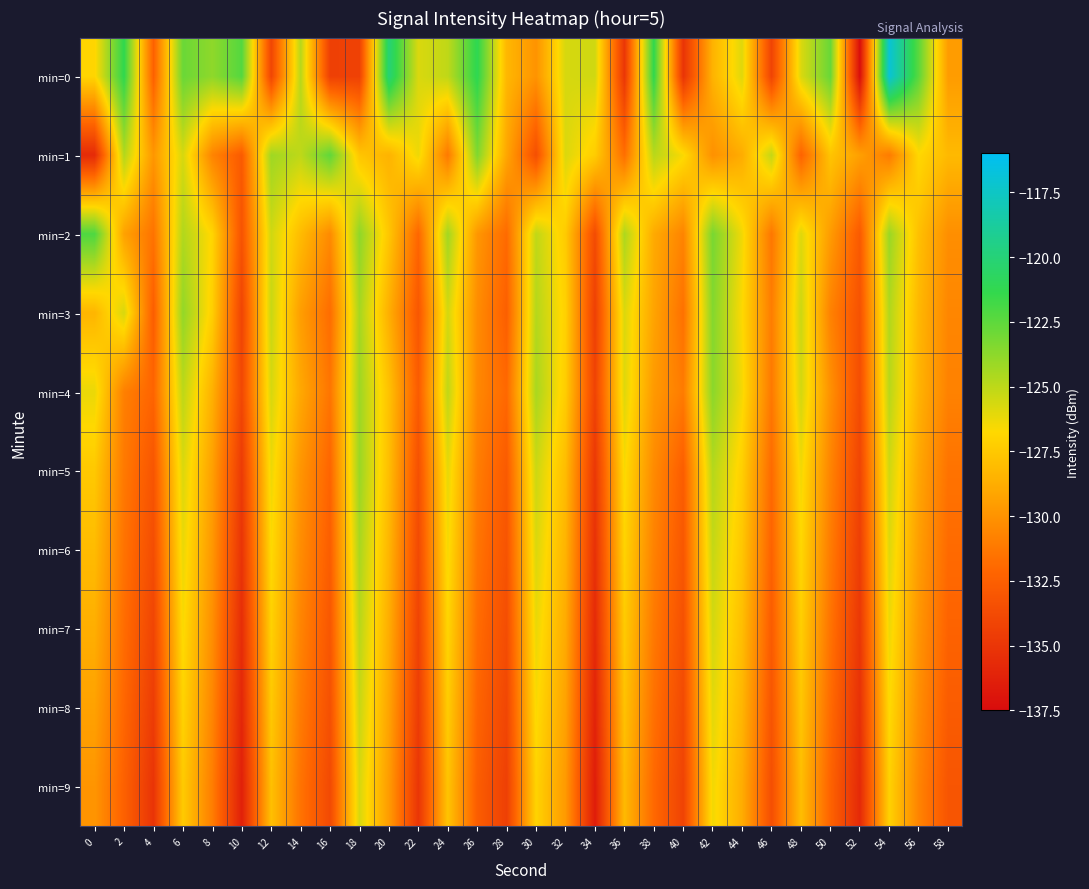

Reading right to left, list all the values displayed in this chart.

min=0: 58=-129.6	56=-122.5	54=-117.0	52=-137.3	50=-122.8	48=-125.8	46=-134.2	44=-125.9	42=-128.5	40=-135.1	38=-121.3	36=-135.0	34=-125.5	32=-125.7	30=-130.0	28=-128.3	26=-121.1	24=-125.1	22=-125.8	20=-120.0	18=-134.3	16=-134.4	14=-124.9	12=-134.0	10=-122.3	8=-123.8	6=-122.8	4=-132.4	2=-121.3	0=-126.9
min=1: 58=-128.2	56=-126.8	54=-131.1	52=-129.4	50=-127.7	48=-132.3	46=-125.2	44=-128.8	42=-130.1	40=-126.6	38=-124.9	36=-131.7	34=-127.3	32=-125.8	30=-133.5	28=-129.1	26=-123.4	24=-131.2	22=-126.3	20=-128.5	18=-127.6	16=-122.6	14=-125.1	12=-124.2	10=-132.8	8=-130.7	6=-125.7	4=-129.8	2=-124.7	0=-135.7
min=2: 58=-130.2	56=-127.9	54=-124.1	52=-132.8	50=-129.6	48=-125.9	46=-131.3	44=-126.4	42=-123.2	40=-130.7	38=-128.9	36=-124.6	34=-133.7	32=-127.4	30=-125.1	28=-131.9	26=-129.8	24=-124.3	22=-132.1	20=-127.6	18=-123.8	16=-130.4	14=-128.1	12=-125.5	10=-133.2	8=-126.9	6=-124.7	4=-131.5	2=-129.3	0=-122.1
min=3: 58=-130.6	56=-128.3	54=-124.7	52=-133.3	50=-130.8	48=-125.4	46=-131.0	44=-126.7	42=-123.5	40=-131.6	38=-129.2	36=-125.8	34=-134.4	32=-127.1	30=-124.8	28=-132.5	26=-130.3	24=-125.6	22=-133.0	20=-128.7	18=-124.4	16=-131.8	14=-129.5	12=-125.3	10=-134.1	8=-127.2	6=-123.9	4=-132.6	2=-125.7	0=-128.4
min=4: 58=-130.8	56=-128.5	54=-124.9	52=-133.6	50=-130.1	48=-125.6	46=-131.2	44=-126.5	42=-123.7	40=-131.1	38=-129.7	36=-125.9	34=-134.2	32=-127.3	30=-124.5	28=-132.0	26=-130.5	24=-125.1	22=-132.7	20=-127.8	18=-124.2	16=-131.4	14=-129.0	12=-125.7	10=-133.9	8=-128.6	6=-125.0	4=-132.2	2=-130.9	0=-126.2
min=5: 58=-131.5	56=-129.1	54=-125.5	52=-134.1	50=-130.7	48=-126.4	46=-131.9	44=-127.2	42=-124.8	40=-132.6	38=-130.4	36=-126.6	34=-134.9	32=-128.1	30=-125.4	28=-132.8	26=-131.0	24=-126.1	22=-133.4	20=-128.0	18=-124.1	16=-132.2	14=-129.9	12=-126.3	10=-134.7	8=-129.4	6=-125.8	4=-133.1	2=-131.2	0=-127.5
min=6: 58=-131.9	56=-129.5	54=-125.9	52=-134.5	50=-131.1	48=-126.8	46=-132.3	44=-127.6	42=-125.2	40=-133.0	38=-130.8	36=-127.0	34=-135.3	32=-128.5	30=-125.8	28=-133.2	26=-131.4	24=-126.5	22=-133.8	20=-128.4	18=-124.5	16=-132.6	14=-130.3	12=-126.7	10=-135.1	8=-129.8	6=-126.2	4=-133.6	2=-131.5	0=-128.1
min=7: 58=-132.3	56=-129.9	54=-126.3	52=-134.9	50=-131.5	48=-127.2	46=-132.7	44=-128.0	42=-125.6	40=-133.4	38=-131.2	36=-127.4	34=-135.7	32=-128.9	30=-126.2	28=-133.6	26=-131.8	24=-126.9	22=-134.2	20=-128.8	18=-124.9	16=-133.0	14=-130.7	12=-127.1	10=-135.5	8=-130.2	6=-126.6	4=-134.1	2=-131.8	0=-128.7
min=8: 58=-132.7	56=-130.3	54=-126.7	52=-135.3	50=-131.9	48=-127.6	46=-133.1	44=-128.4	42=-126.0	40=-133.8	38=-131.6	36=-127.8	34=-136.1	32=-129.3	30=-126.6	28=-134.0	26=-132.2	24=-127.3	22=-134.6	20=-129.2	18=-125.3	16=-133.4	14=-131.1	12=-127.5	10=-135.9	8=-130.6	6=-127.0	4=-134.6	2=-132.1	0=-129.3
min=9: 58=-133.1	56=-130.7	54=-127.1	52=-135.7	50=-132.3	48=-128.0	46=-133.5	44=-128.8	42=-126.4	40=-134.2	38=-132.0	36=-128.2	34=-136.5	32=-129.7	30=-127.0	28=-134.4	26=-132.6	24=-127.7	22=-135.0	20=-129.6	18=-125.7	16=-133.8	14=-131.5	12=-127.9	10=-136.3	8=-131.0	6=-127.4	4=-135.1	2=-132.4	0=-129.9